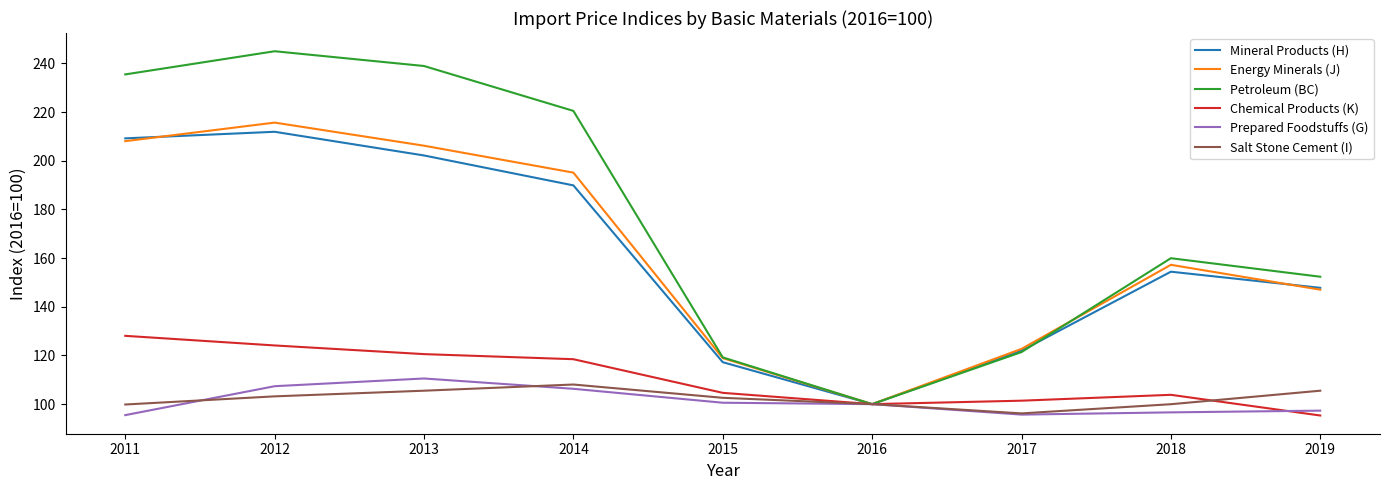

List the series in order of their peak value, highest first.

Petroleum (BC), Energy Minerals (J), Mineral Products (H), Chemical Products (K), Prepared Foodstuffs (G), Salt Stone Cement (I)